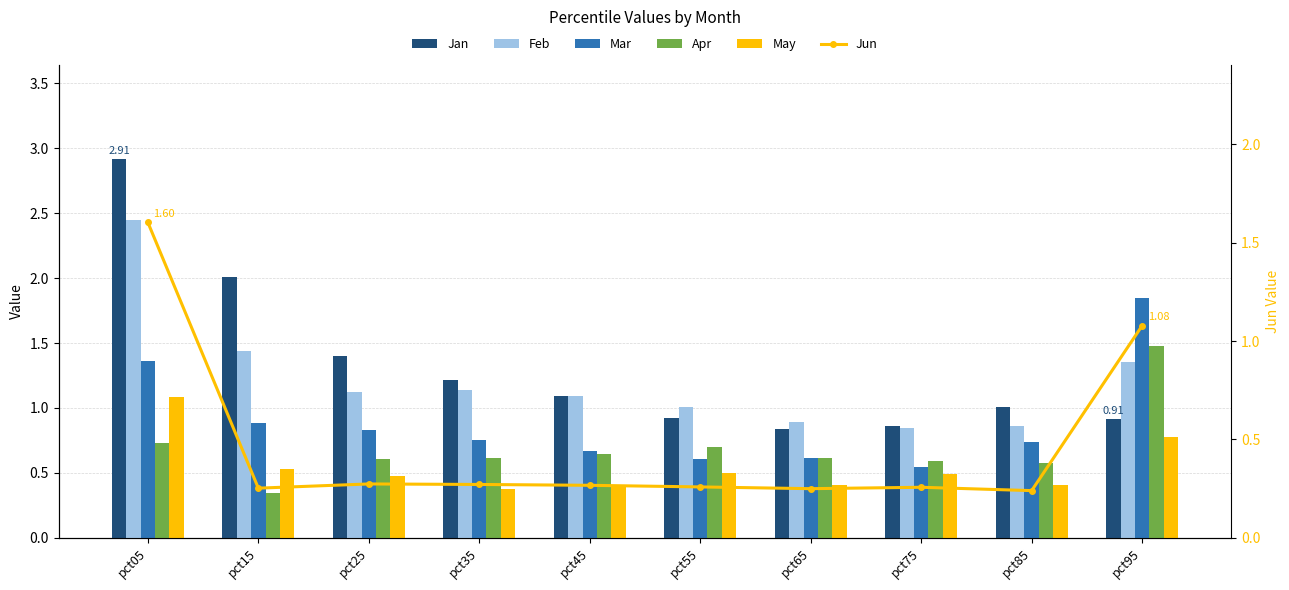

Which series has the largest total across all categories?

Jan